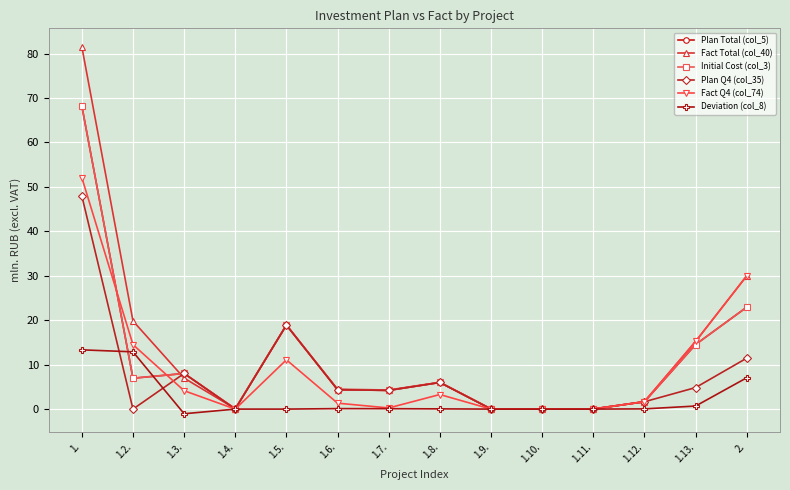

What position from the left is 1.2.?

2